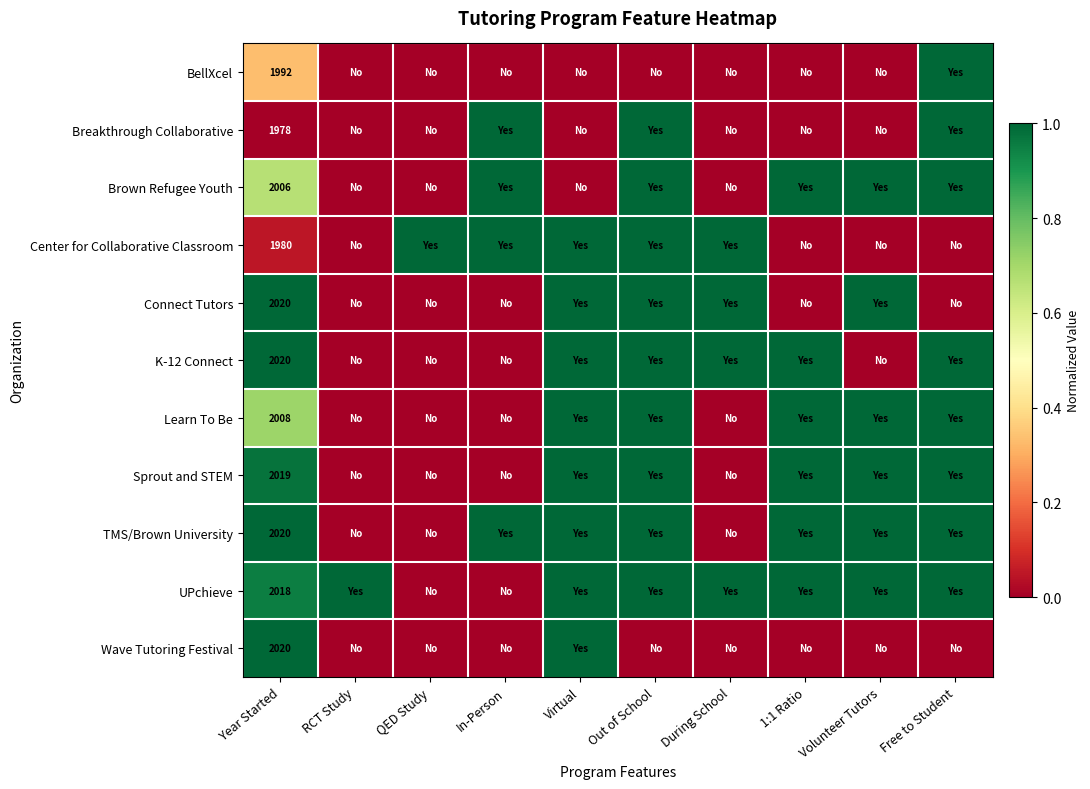

Which category has the highest value in the UPchieve series?

RCT Study